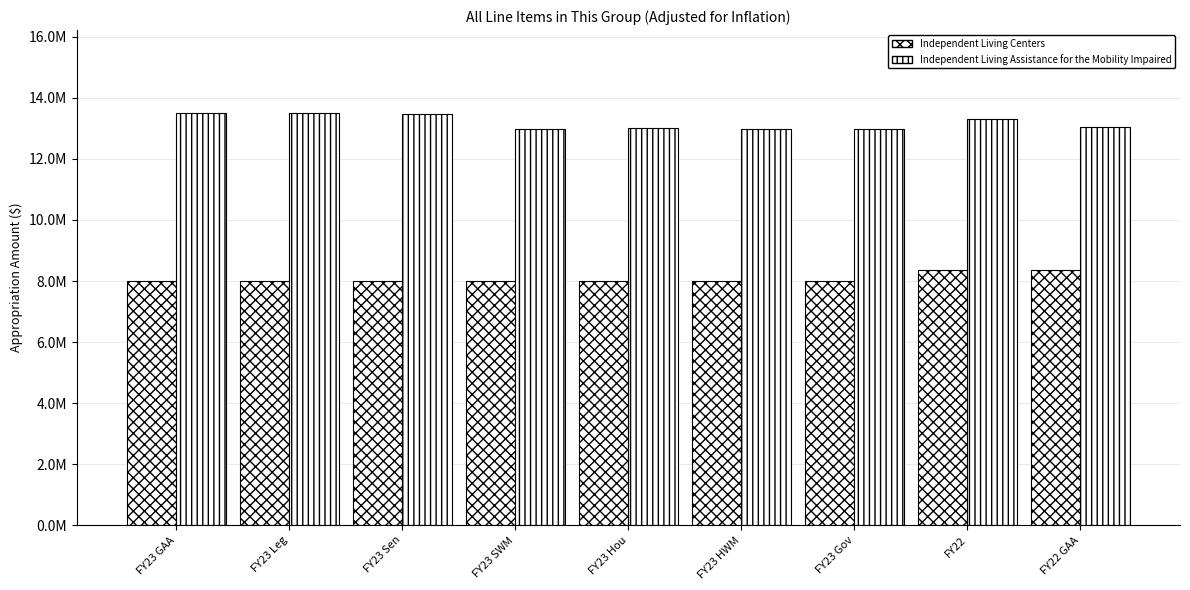

Does the chart contain stacked bars?

No